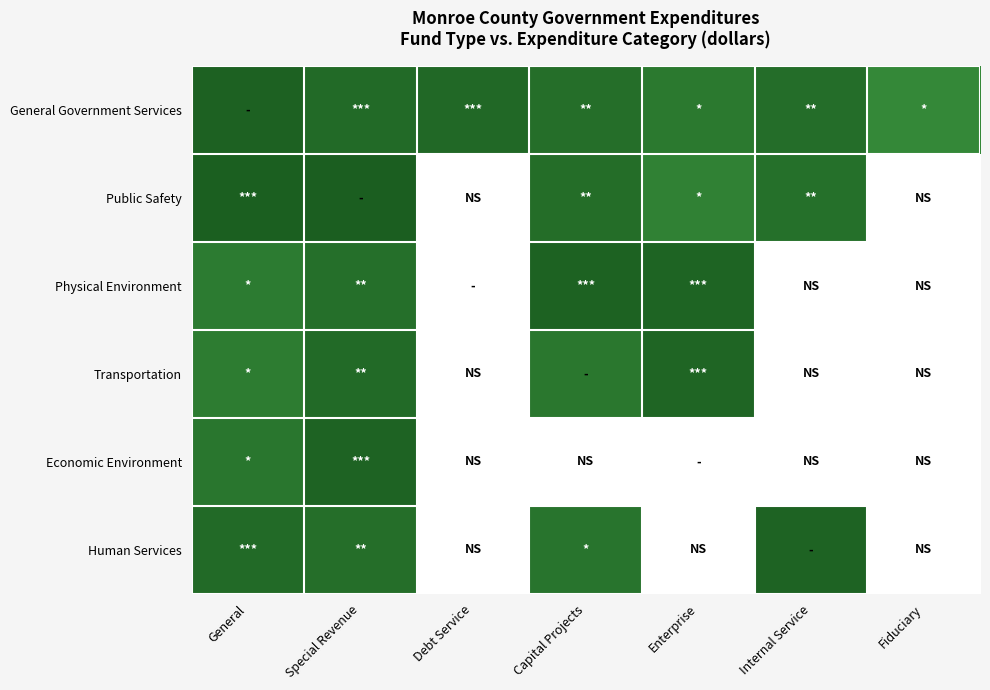

At which category does the chart reach its peak across all series?

Special Revenue